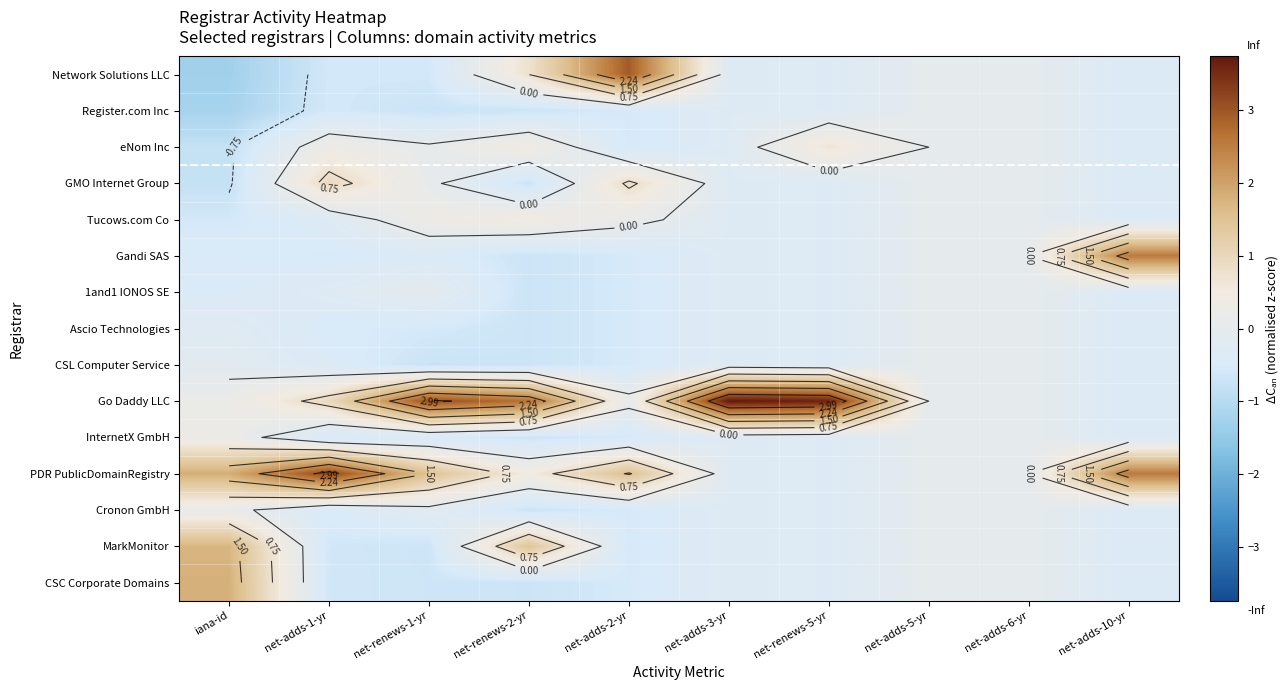

Which series has the largest total across all categories?

Go Daddy LLC